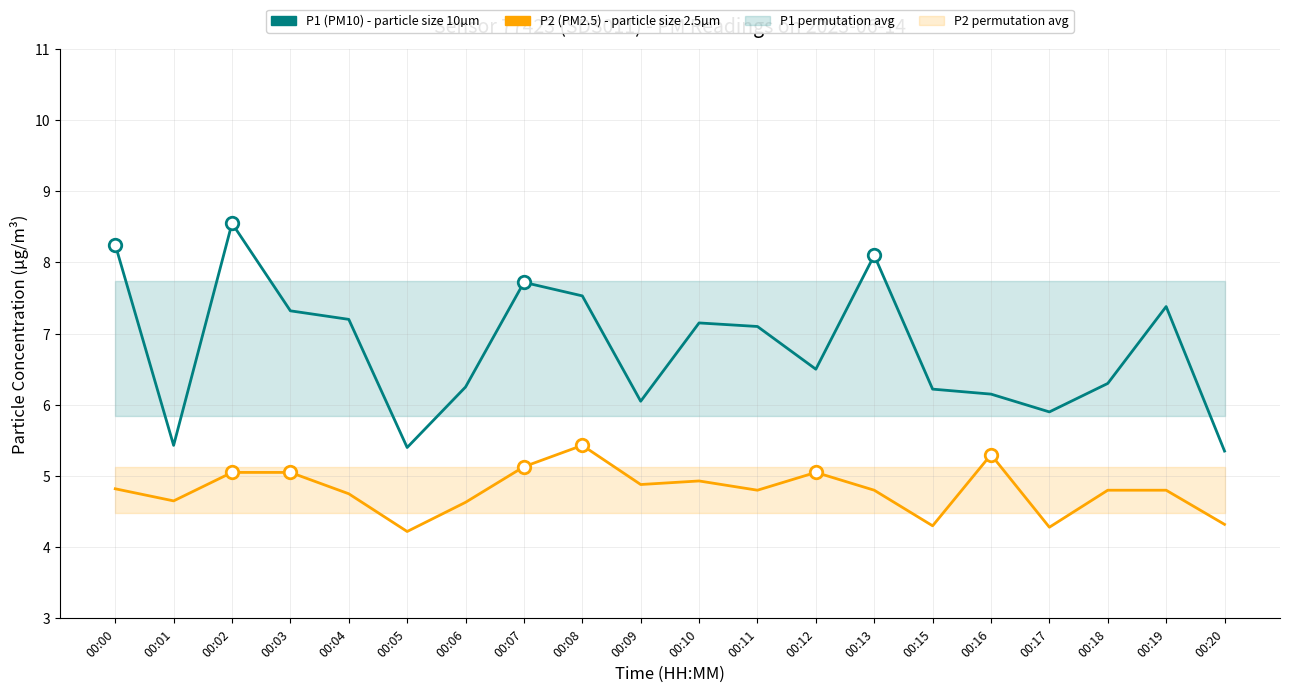

Between 00:02 and 00:13, which series saw the biggest shift?

P1 (PM10)